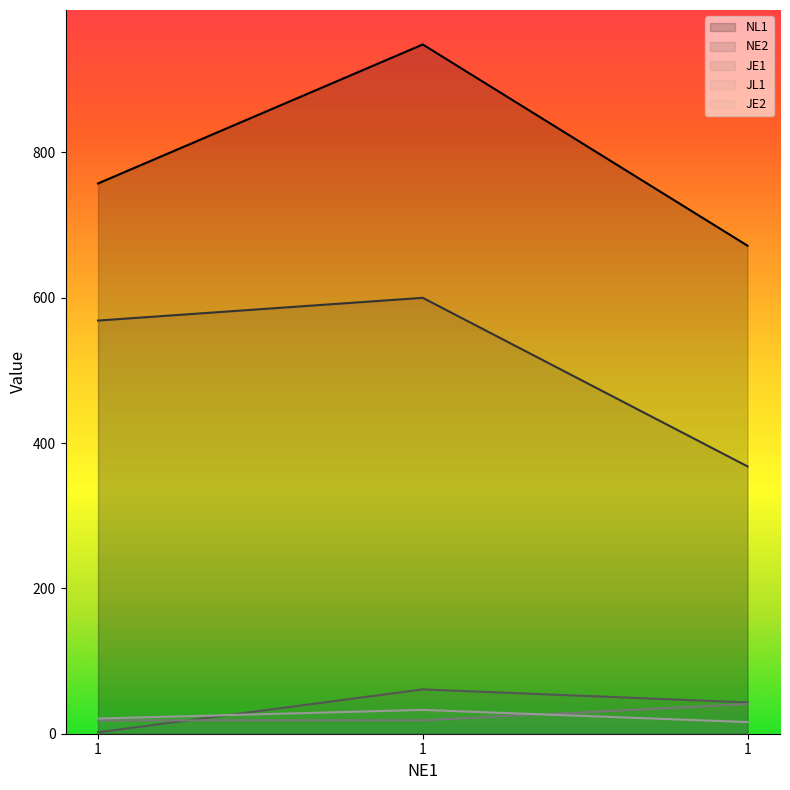

Reading left to right, extract all data points from this chart.

NL1: 757.3	948.6	671.6
NE2: 568.6	599.9	367.9
JE1: 2.0	61.0	43.1
JL1: 18.4	18.5	40.8
JE2: 20.9	32.8	16.0